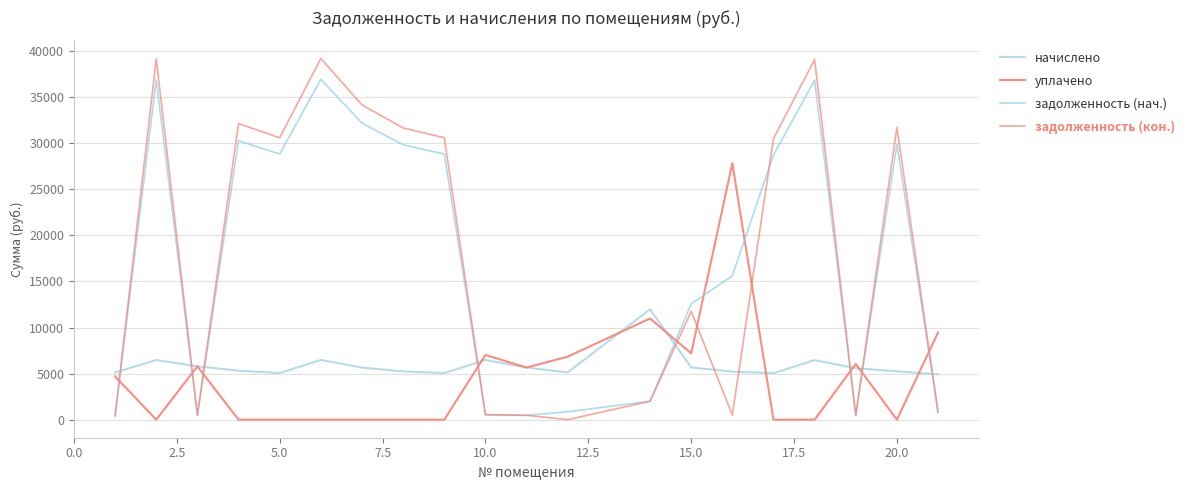

Which series has the largest range (max minus min)?

задолженность (кон.)